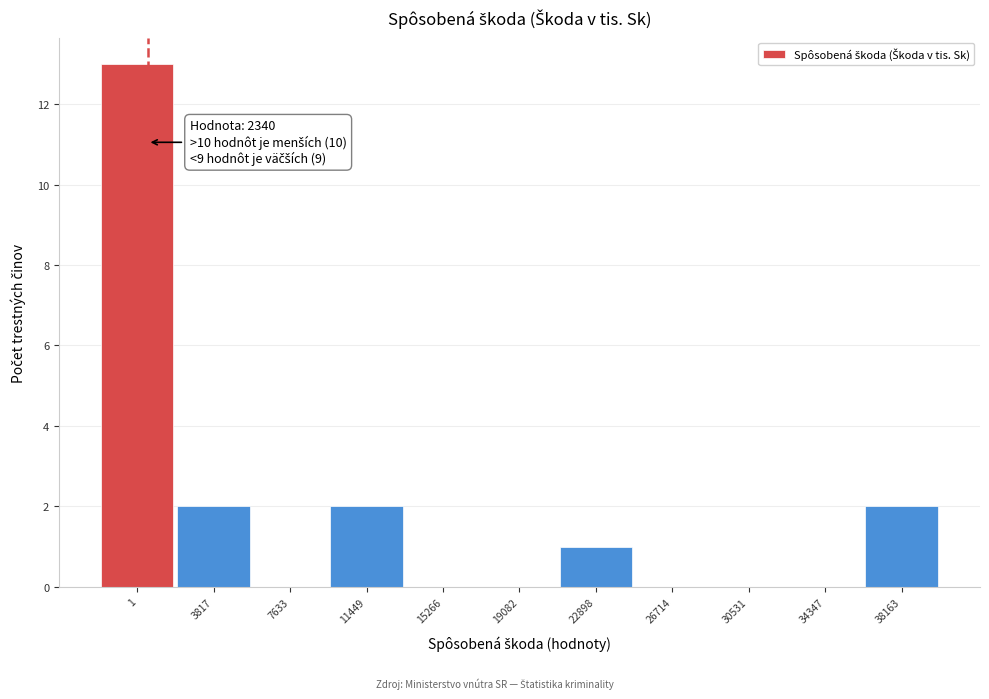

Reading right to left, transcribe all the data shown in this chart.

38163=2	34347=0	30531=0	26714=0	22898=1	19082=0	15266=0	11449=2	7633=0	3817=2	1=13